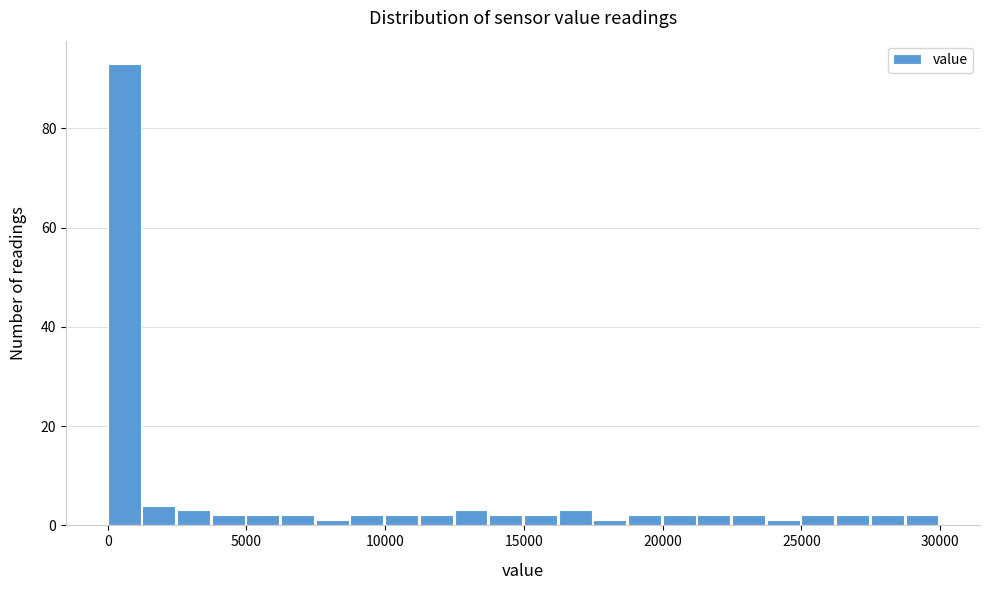

Around what value on the x-axis is the tallest bar? Give the approximate position of its centre, as read against the axis.

500